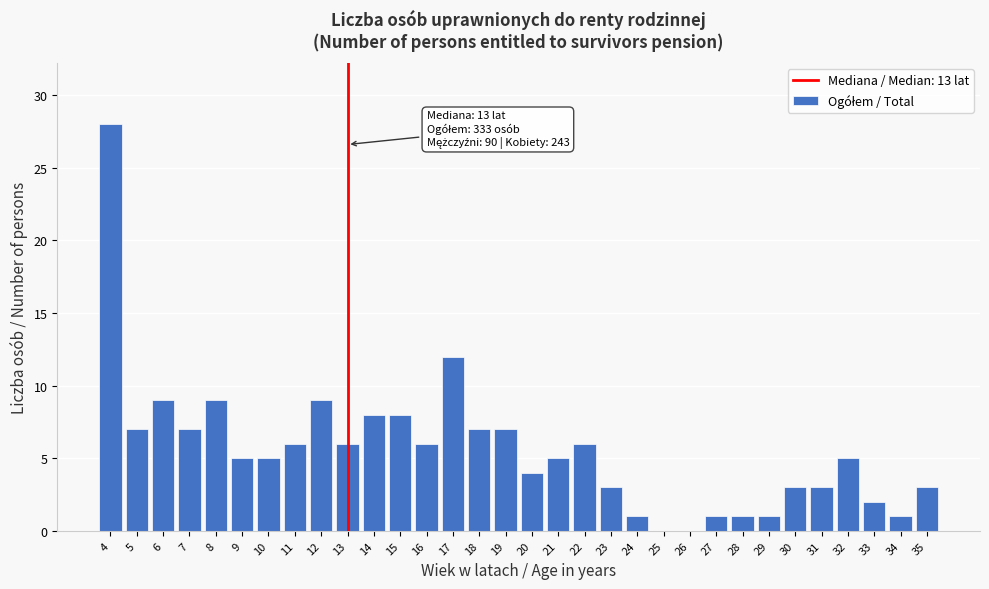

The value at 22 is 6. True or false?

True